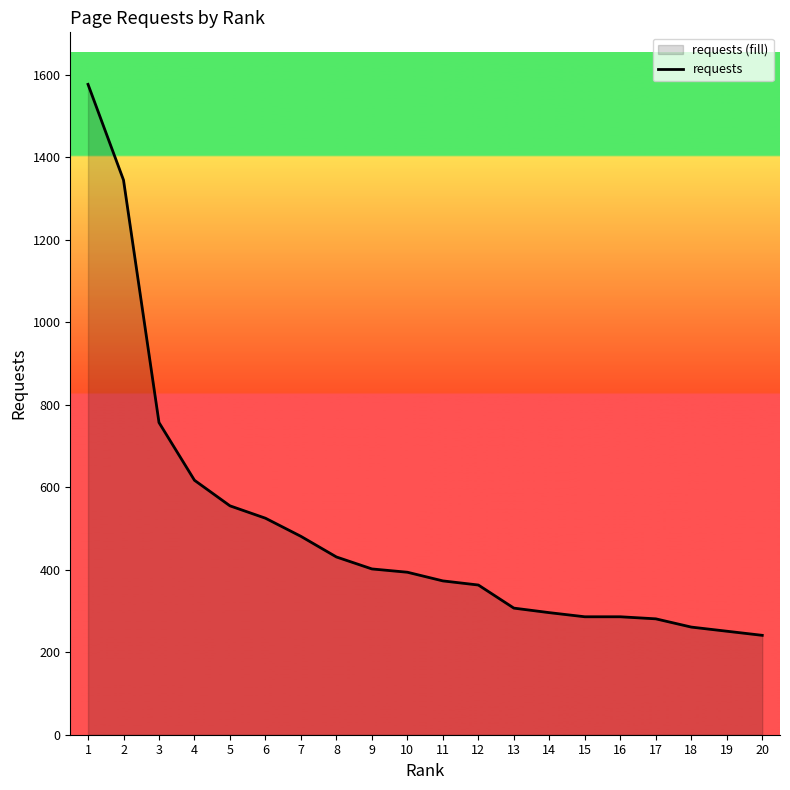

What is the value of the 20th point from the left?

241